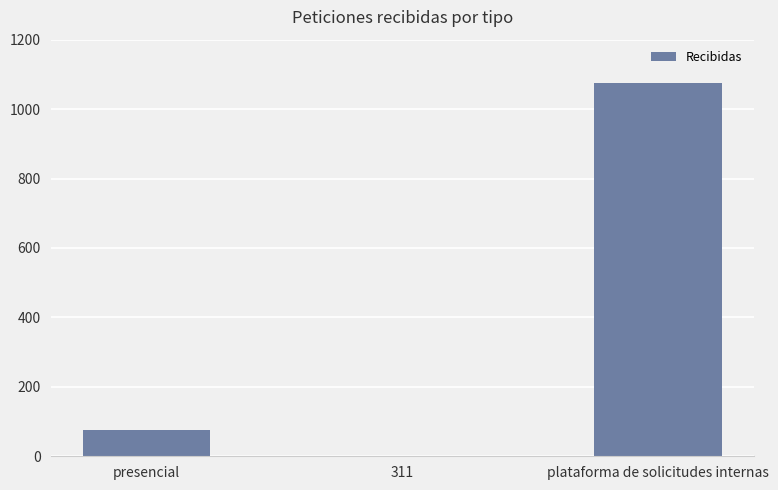

Count the number of categories in the chart.

3